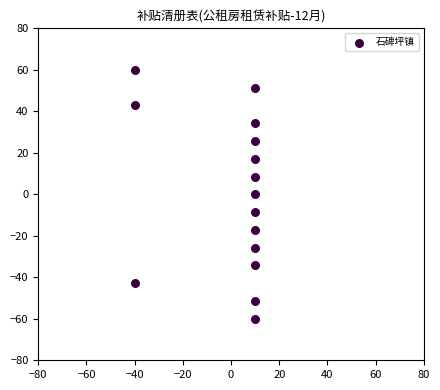

What is the range of Y values (max minus min)?

120.0